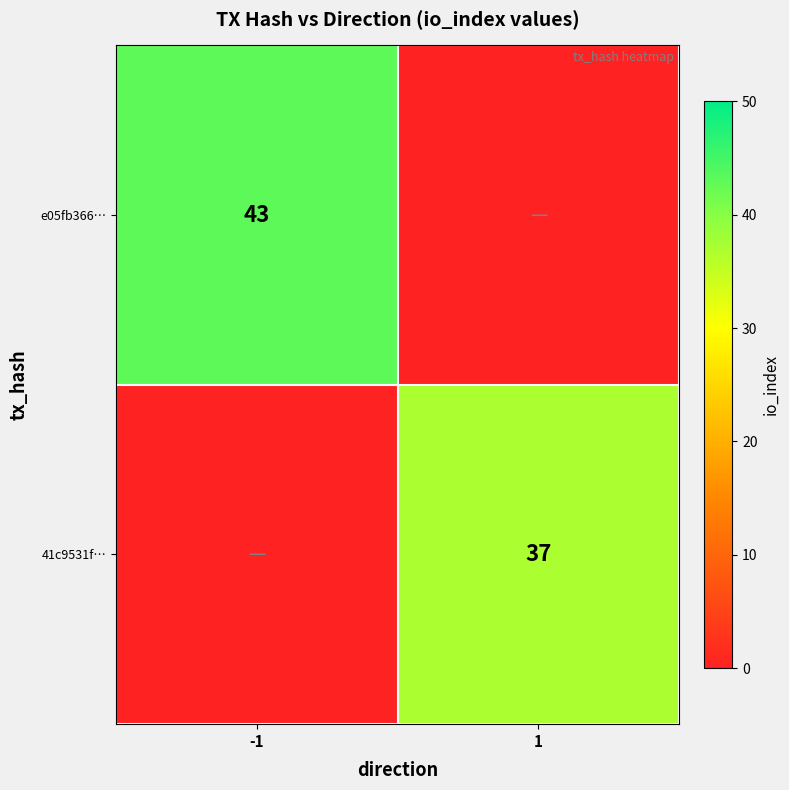

Is the value of e05fb366… at -1 greater than the value of 41c9531f… at 1?

Yes